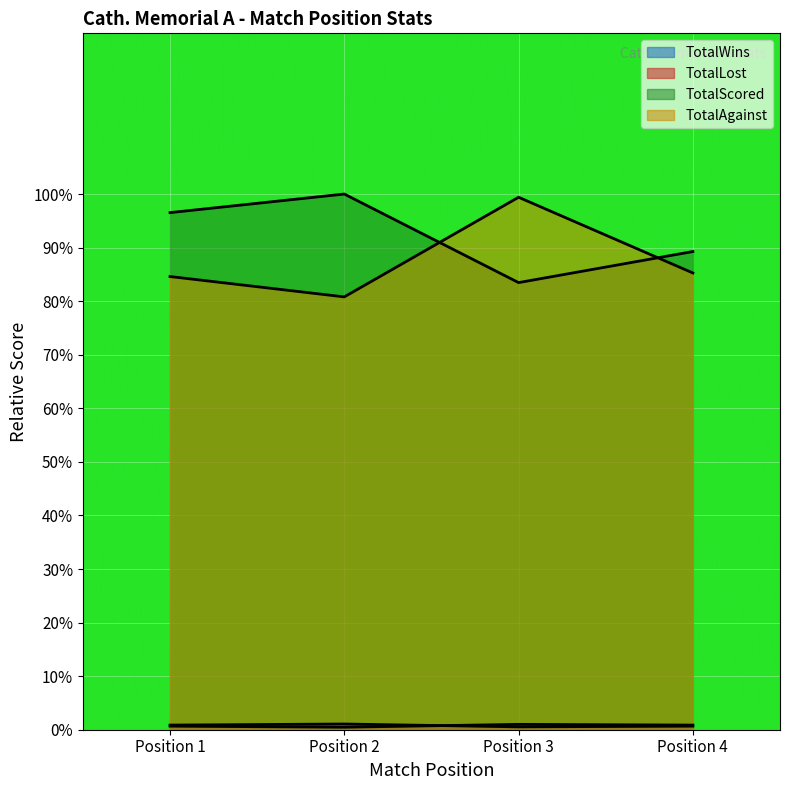

In TotalLost, how many points are higher than both neighbors (excluding endpoints)?

1